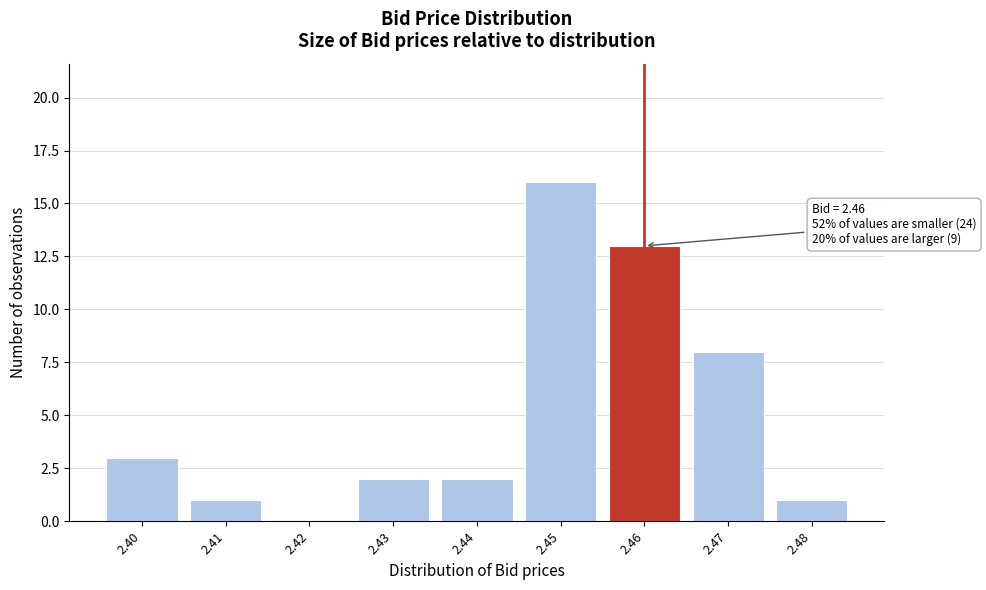

Which range on the x-axis has the tallest bar?

2.445 to 2.455